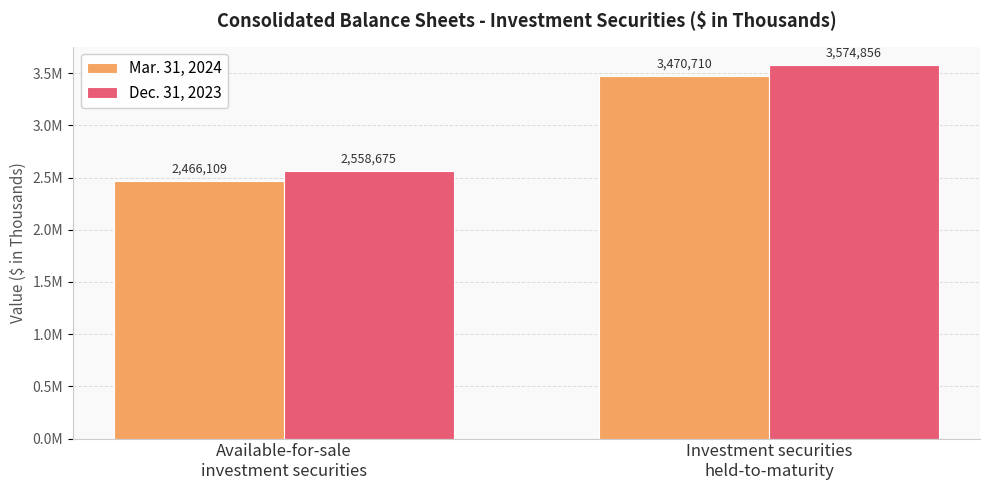

What is the sum of all Dec. 31, 2023 values?

6133531